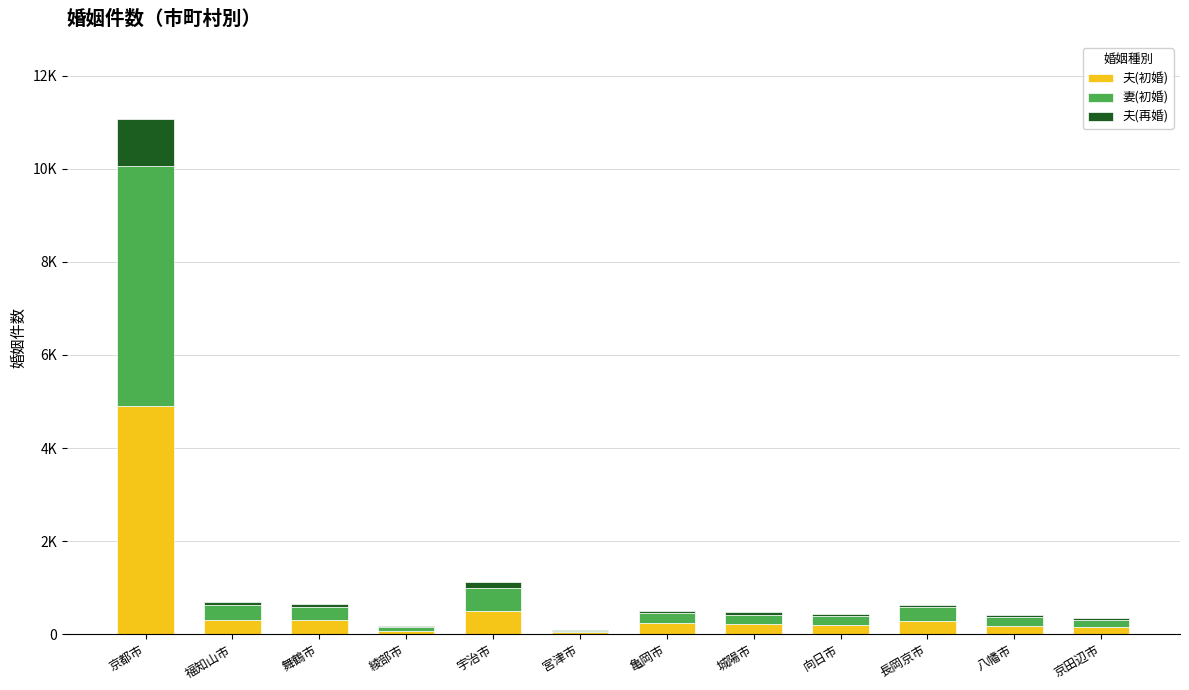

At 長岡京市, list the series in order from largest to smallest.

妻(初婚), 夫(初婚), 夫(再婚)